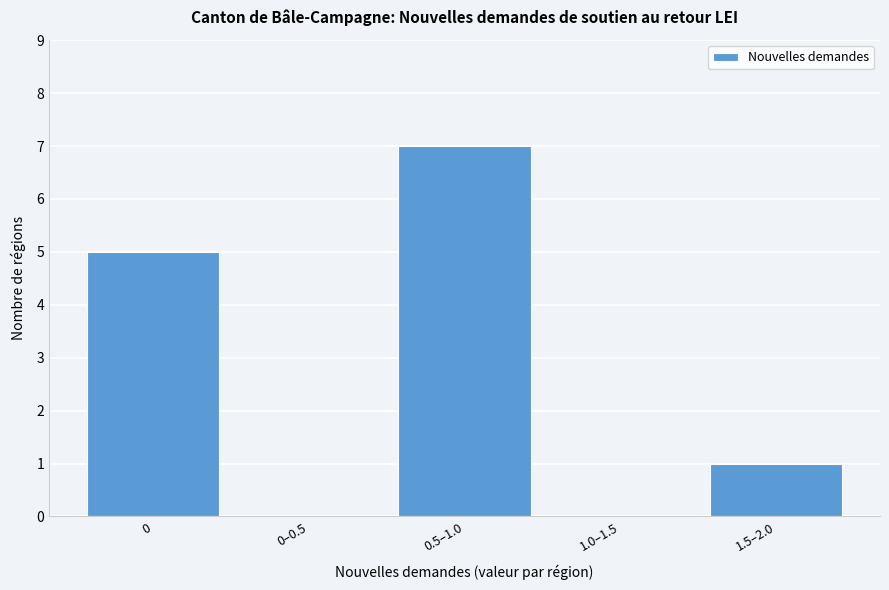

Reading left to right, transcribe all the data shown in this chart.

0=5	0–0.5=0	0.5–1.0=7	1.0–1.5=0	1.5–2.0=1